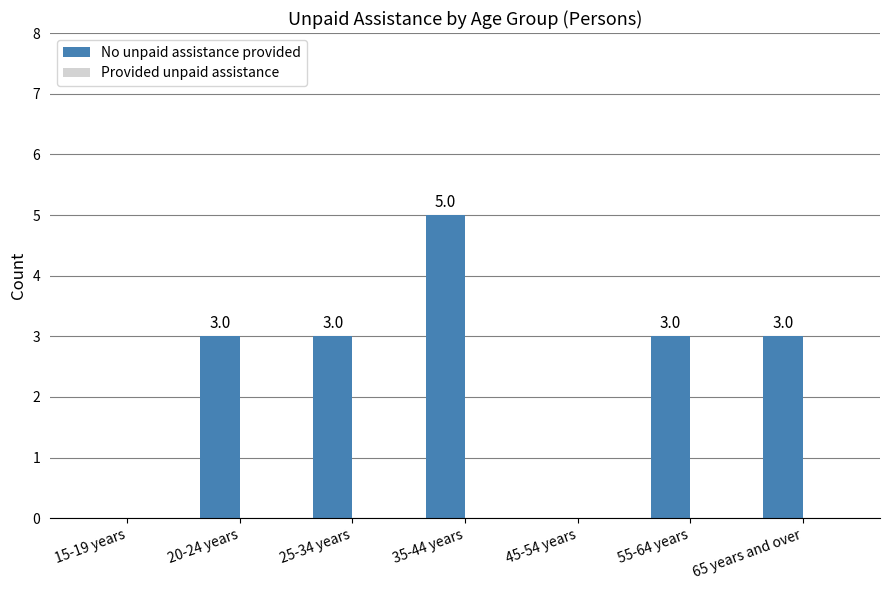

What is the sum of all values?

17